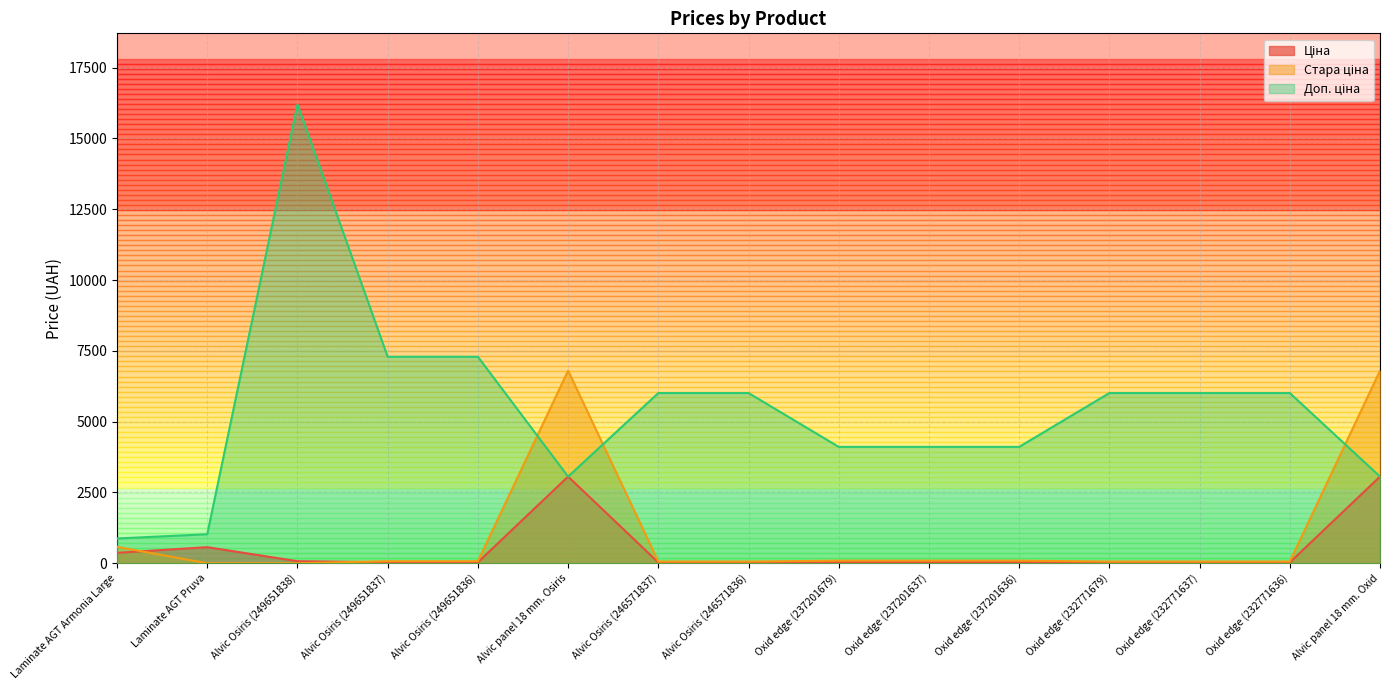

At which category is the sum across all series the highest?

Alvic Osiris (249651838)